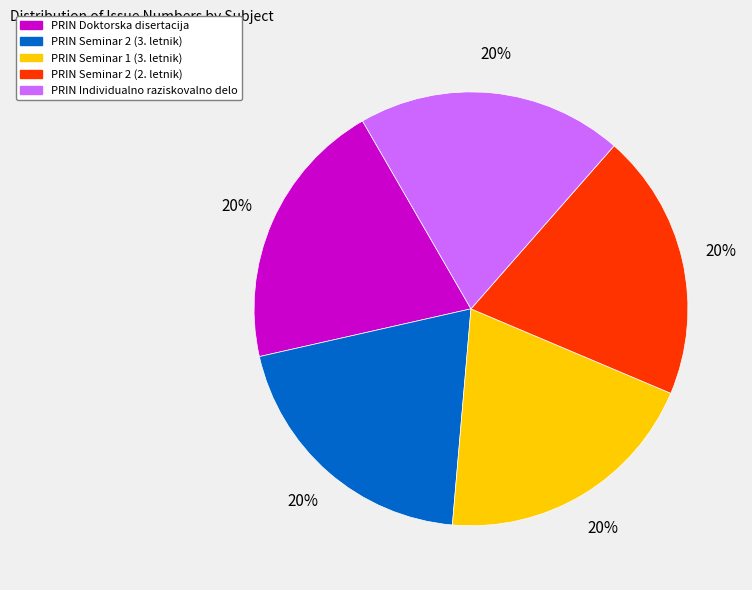

Approximately how many times larger is the value at PRIN Individualno raziskovalno delo compared to PRIN Doktorska disertacija?

1.0